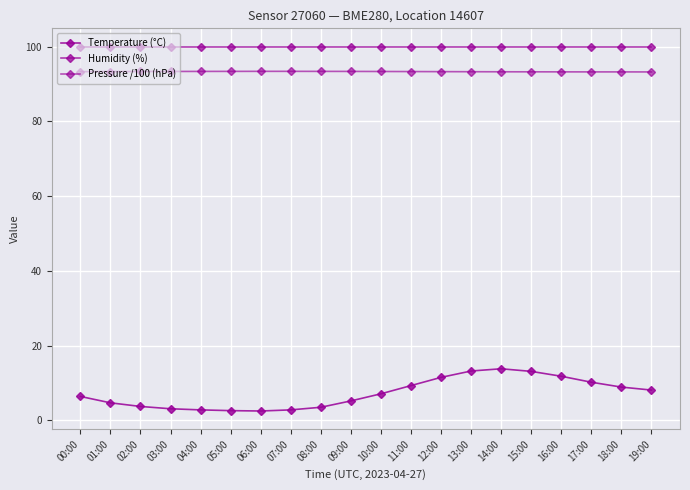

Which category has the highest value across all series?

00:00